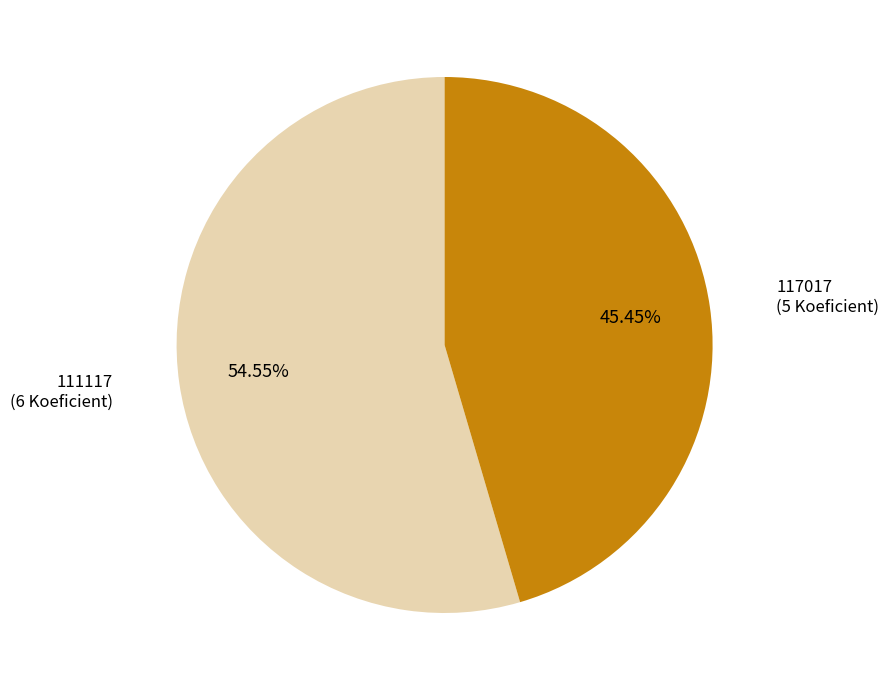

Approximately how many times larger is the value at 117017 compared to 111117?

0.8